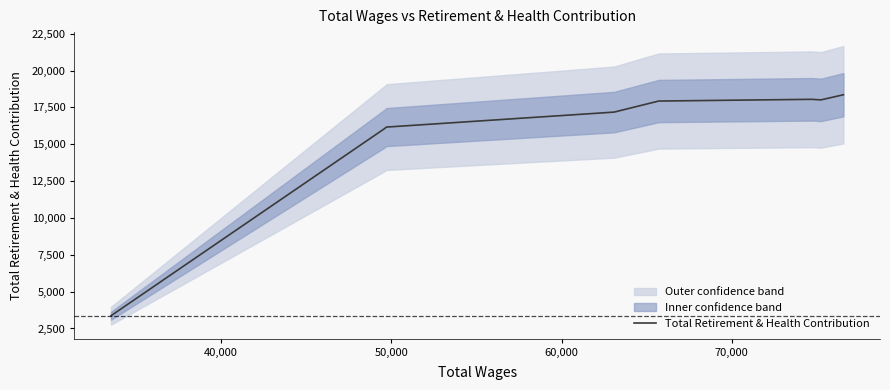

What is the smallest value displayed?

3365